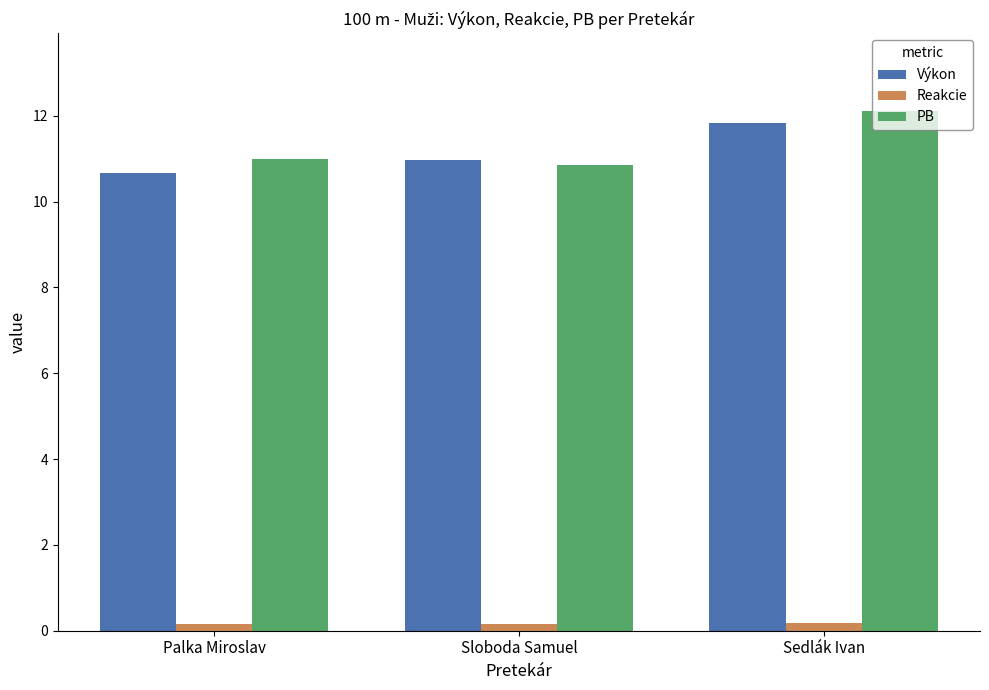

How many groups of bars are there?

3